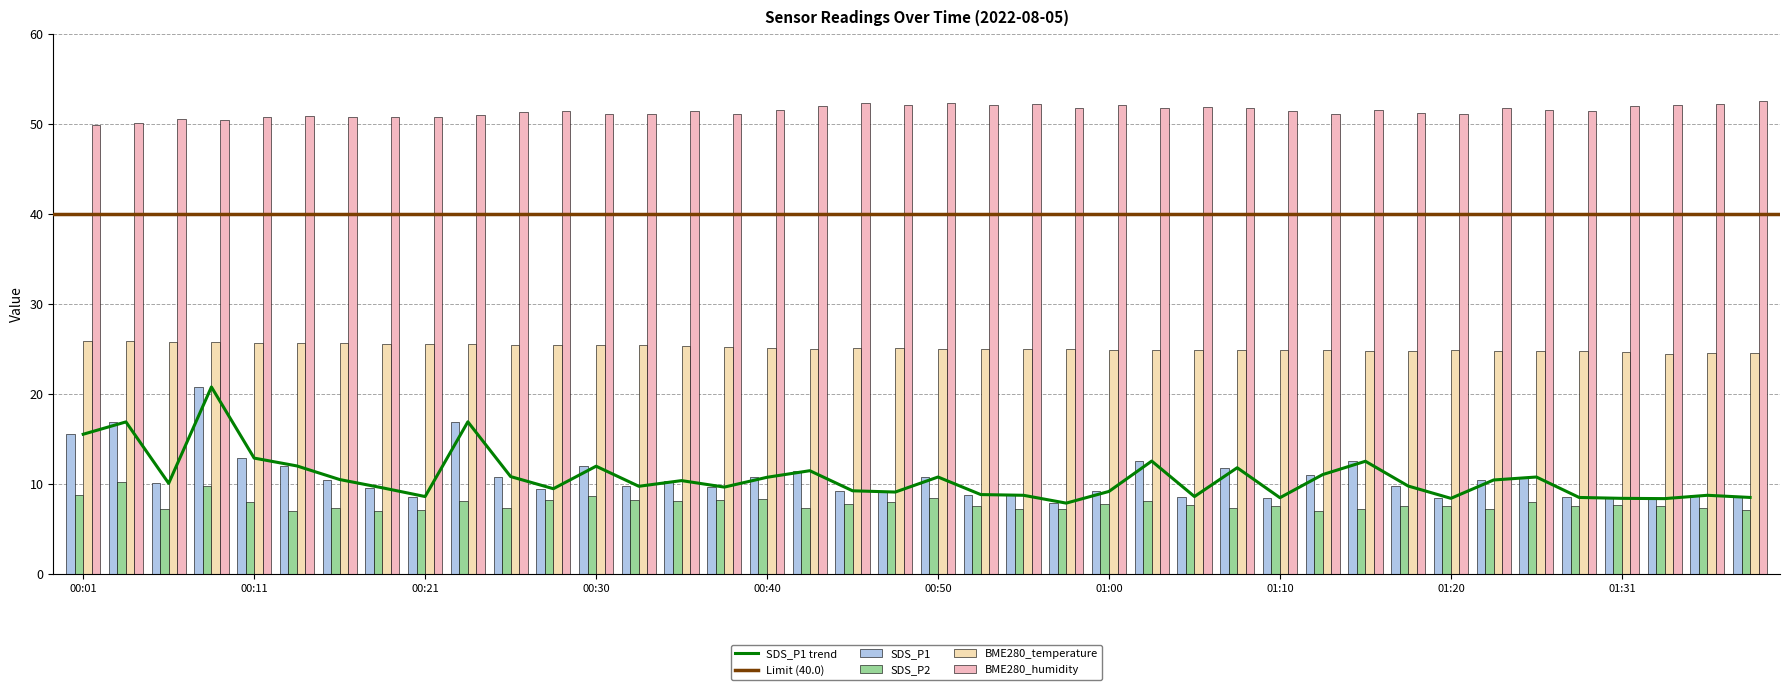

Rank the series at 00:08 from highest to lowest value.

BME280_humidity, BME280_temperature, SDS_P1, SDS_P2